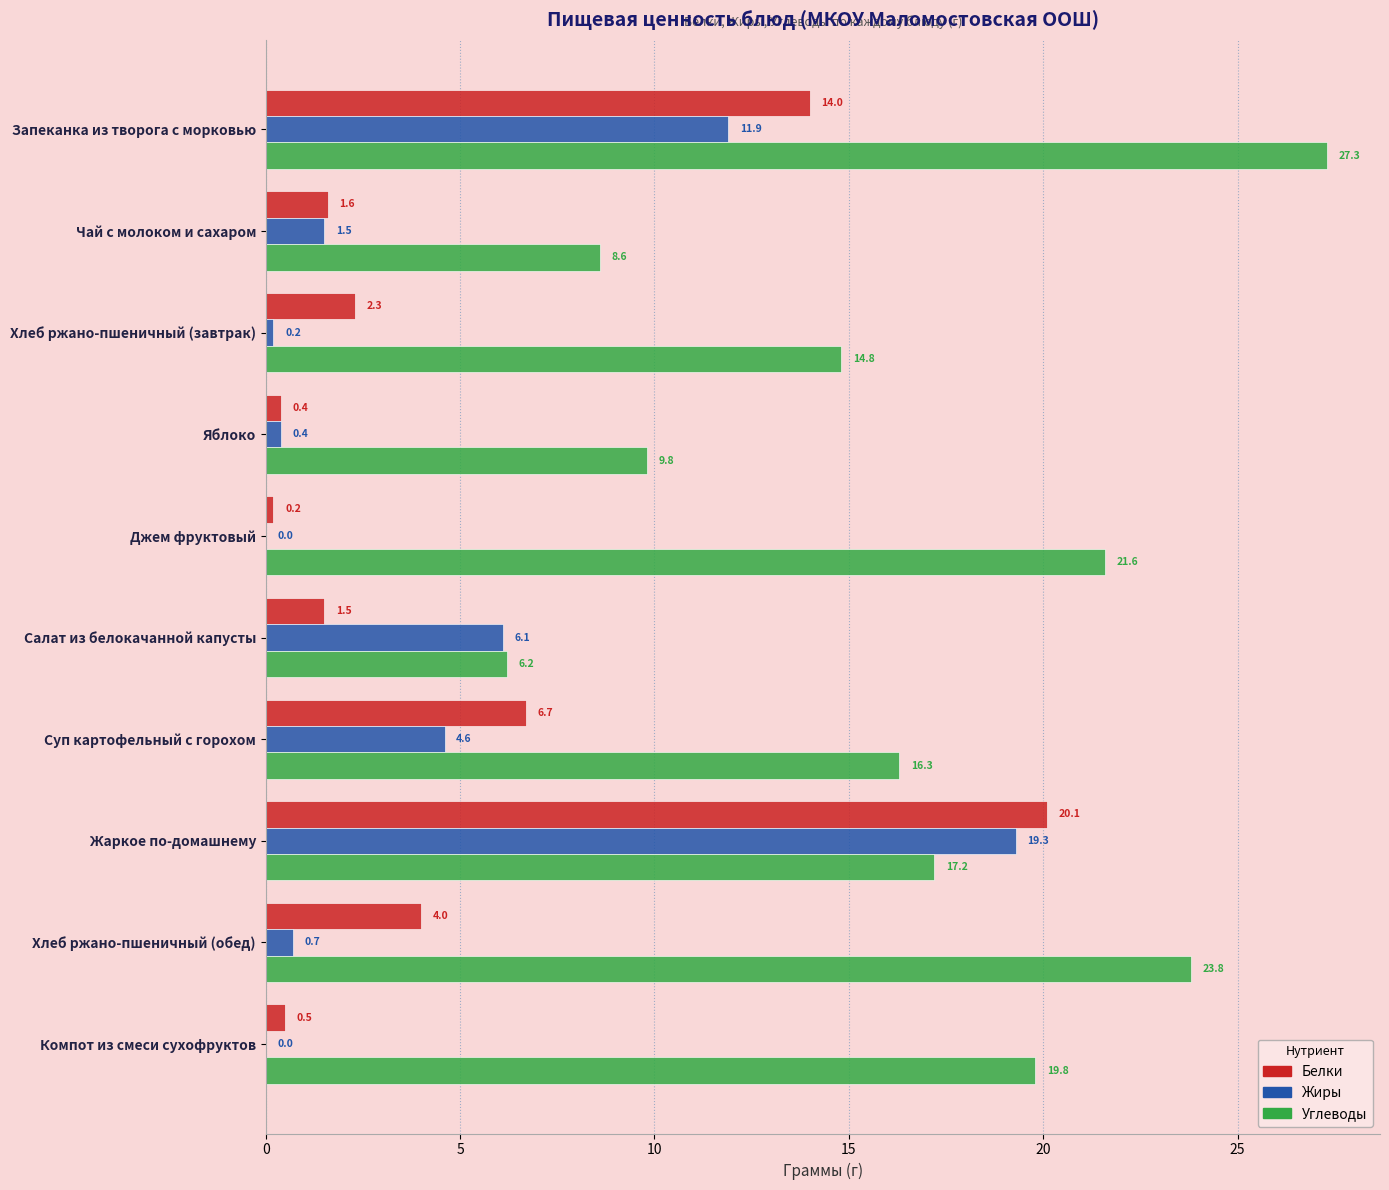

At which category is the sum across all series the highest?

Жаркое по-домашнему